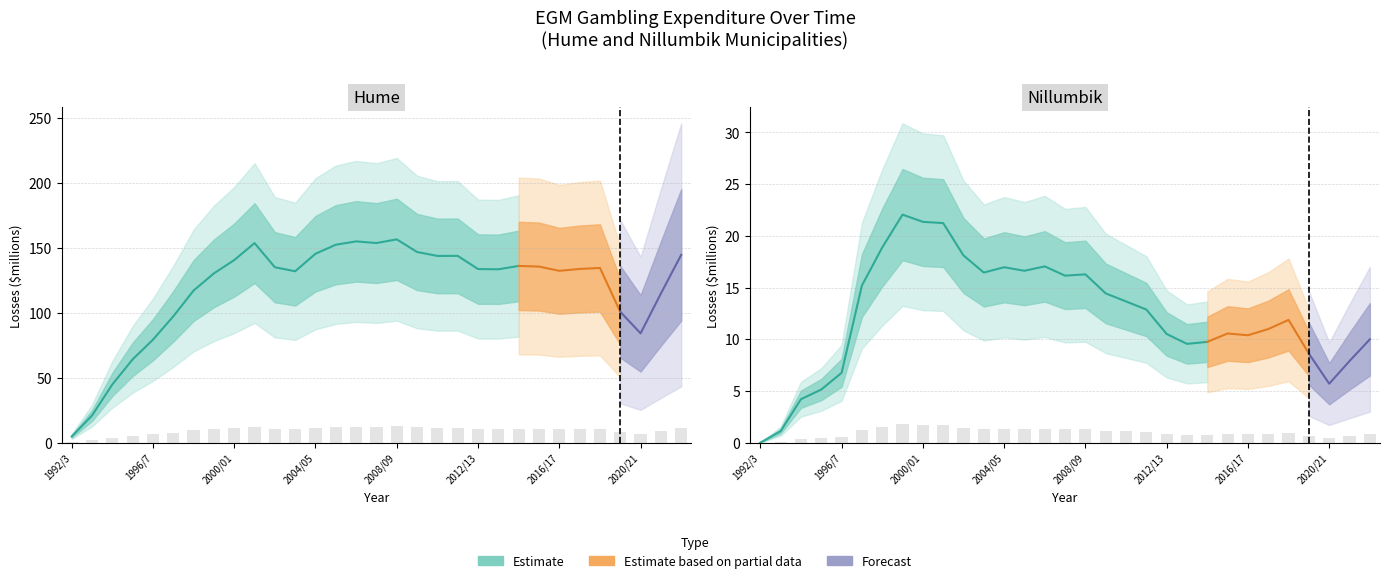

List the labels in order of Nillumbik value, largest first.

1999/00, 2000/01, 2001/02, 1998/9, 2002/03, 2006/07, 2004/05, 2005/06, 2003/04, 2008/09, 2007/08, 1997/8, 2009/10, 2010/11, 2011/12, 2018/19, 2017/18, 2015/16, 2012/13, 2016/17, 2022/23, 2014/15, 2013/14, 2019/20, 2021/22, 1996/7, 2020/21, 1995/6, 1994/5, 1993/4, 1992/3